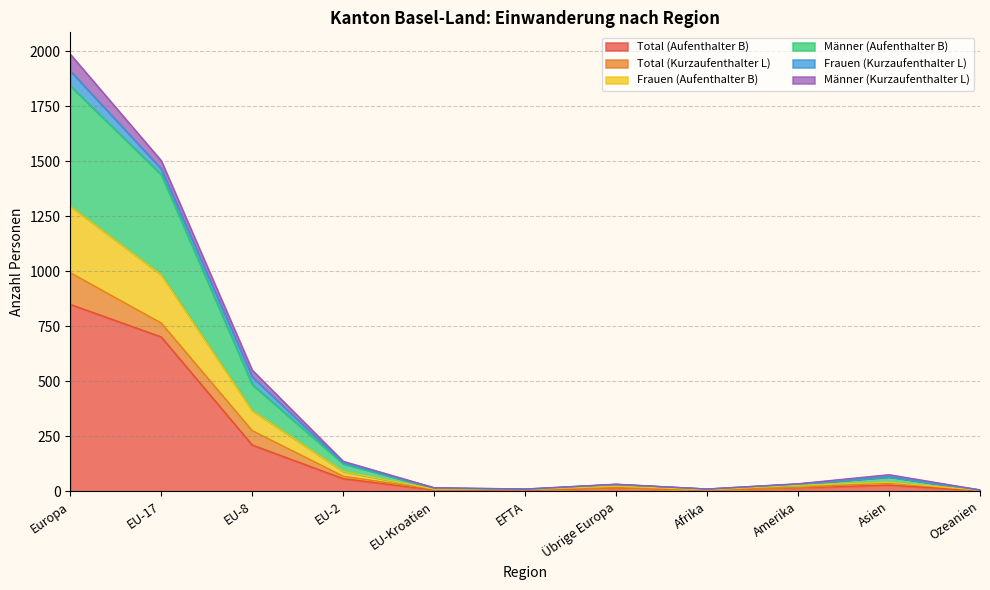

Which has a higher value, EFTA or EU-2?

EU-2